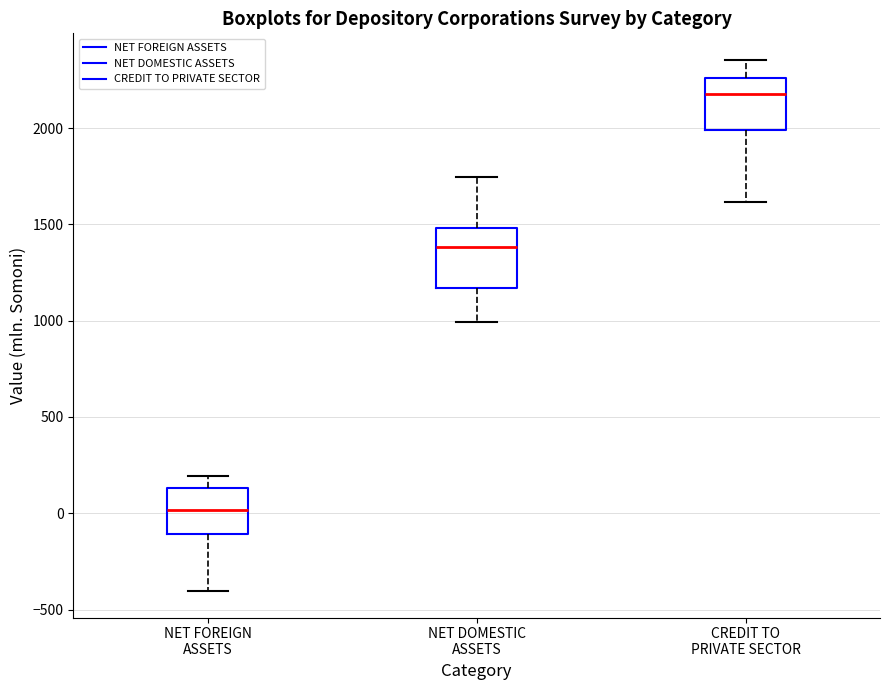

Where is the upper edge of the box for CREDIT TO PRIVATE SECTOR on the y-axis? The values are not printed on the chart, so give them approximately, as read against the axis.

2250